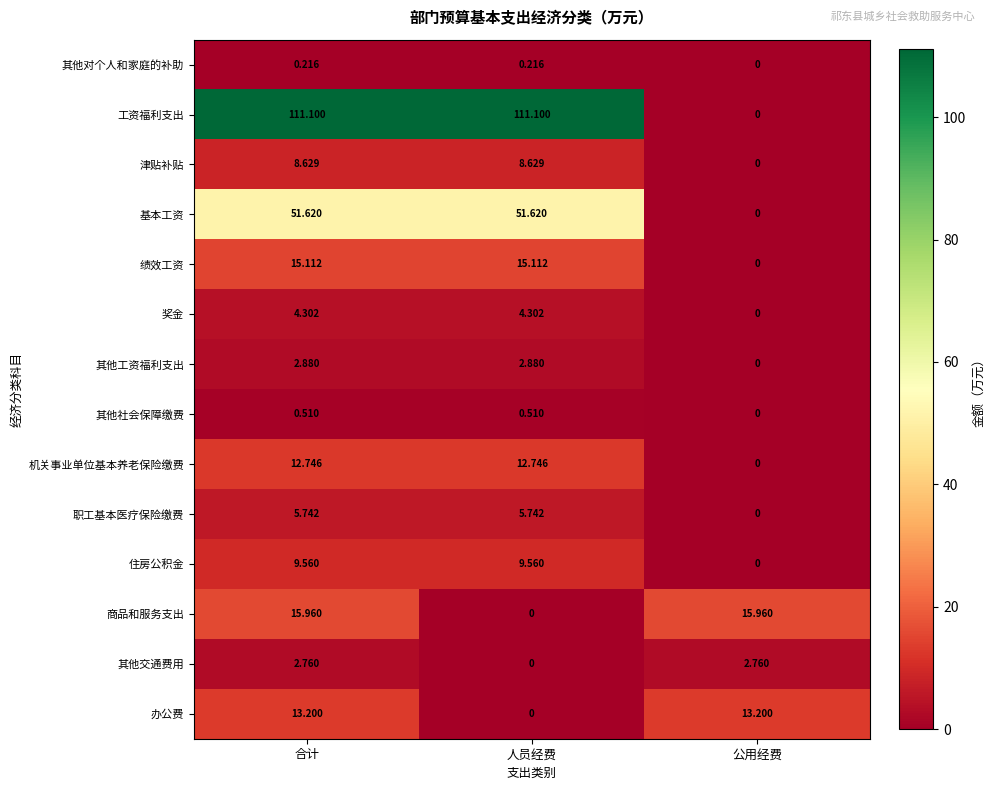

What is the total value across all series at 合计?

254.3